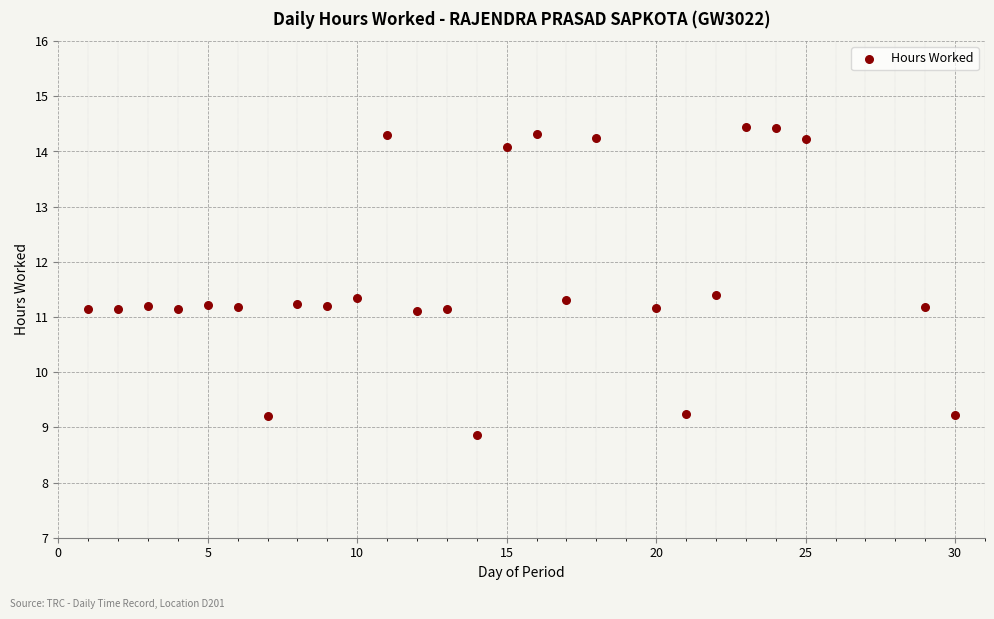

What is the range of Y values (max minus min)?

5.6